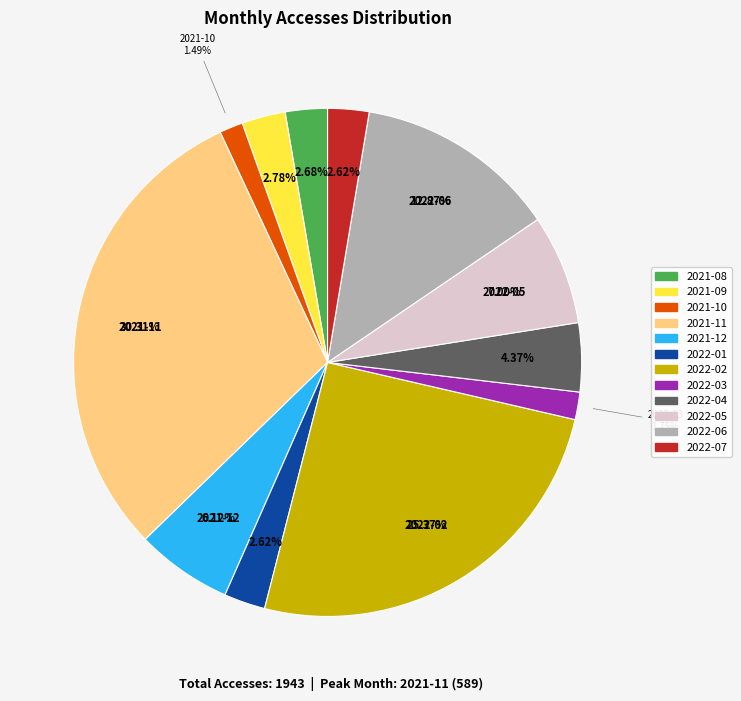

Is 2021-10 the majority of the pie?

No